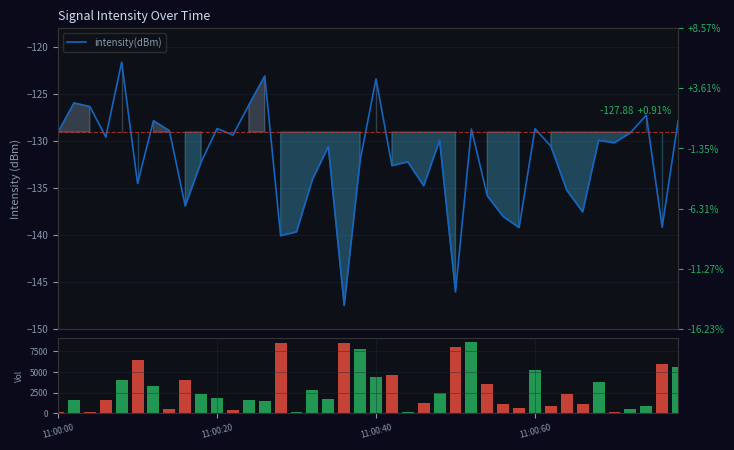

The intensity(dBm) series shows -36.5 at 11:00:40. True or false?

False